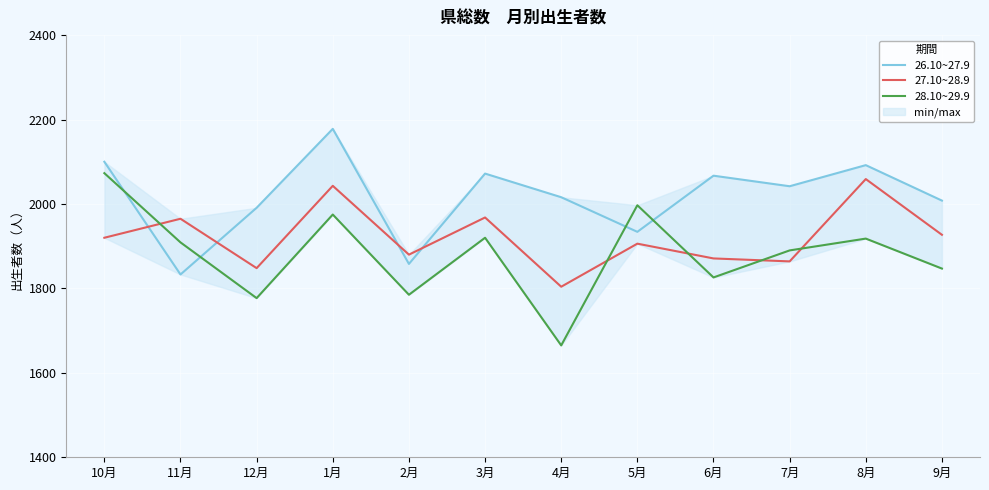

Between 10月 and 4月, which series saw the biggest shift?

28.10~29.9